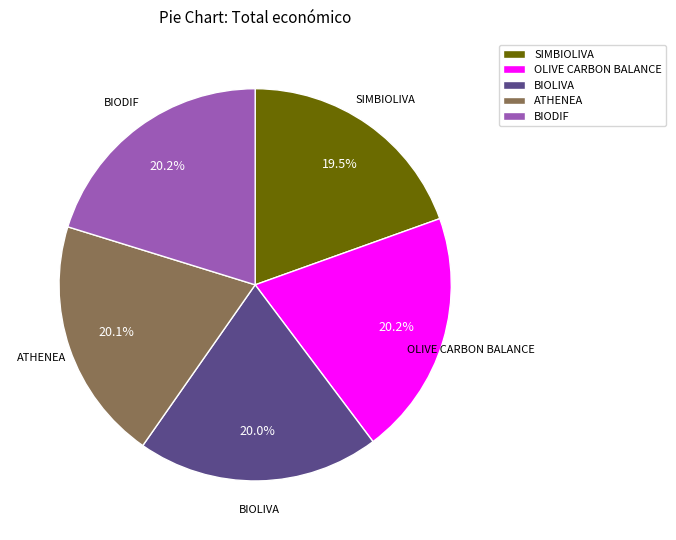

To the nearest percent, what percentage of the pie is BIODIF?

20%